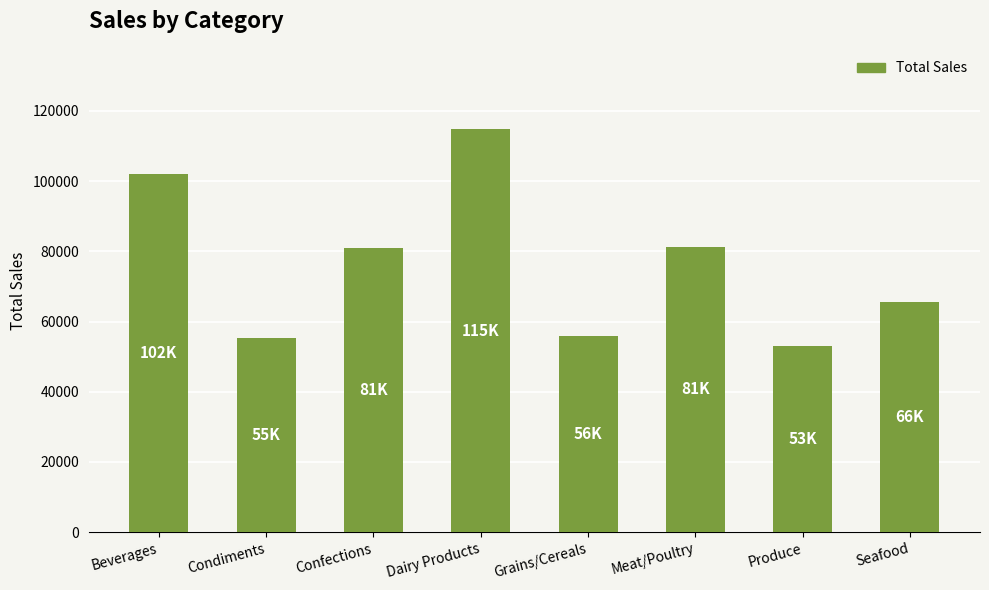

How many categories are shown in the chart?

8